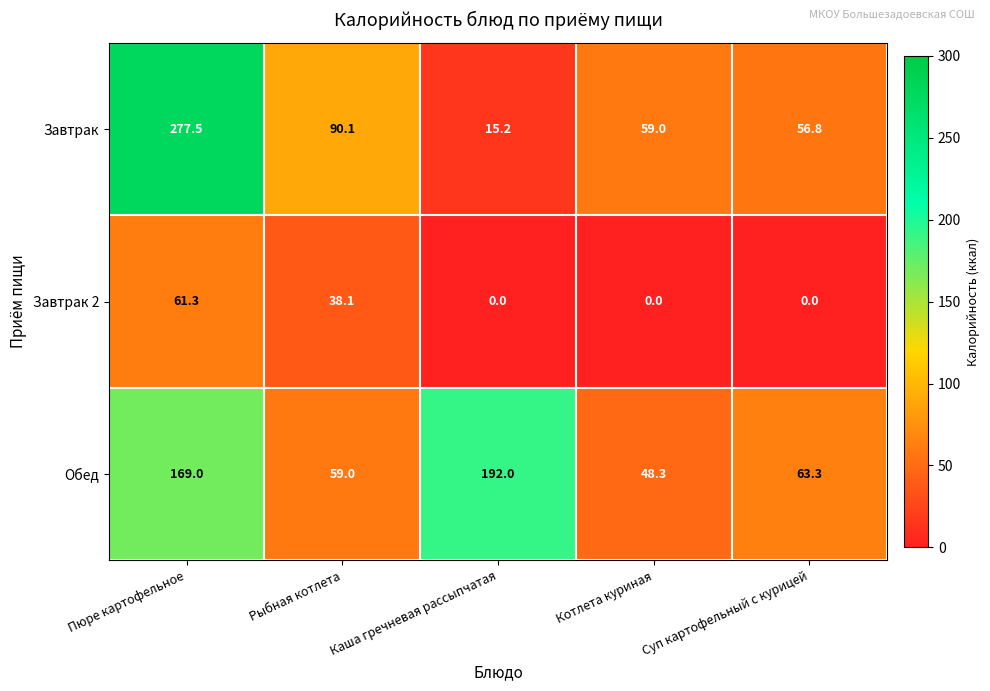

At which category is the sum across all series the highest?

Пюре картофельное